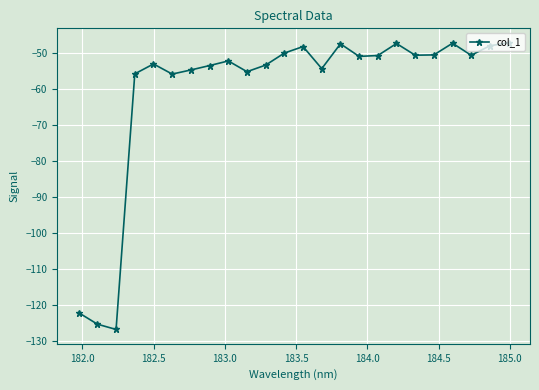

What is the smallest value displayed?

-126.9